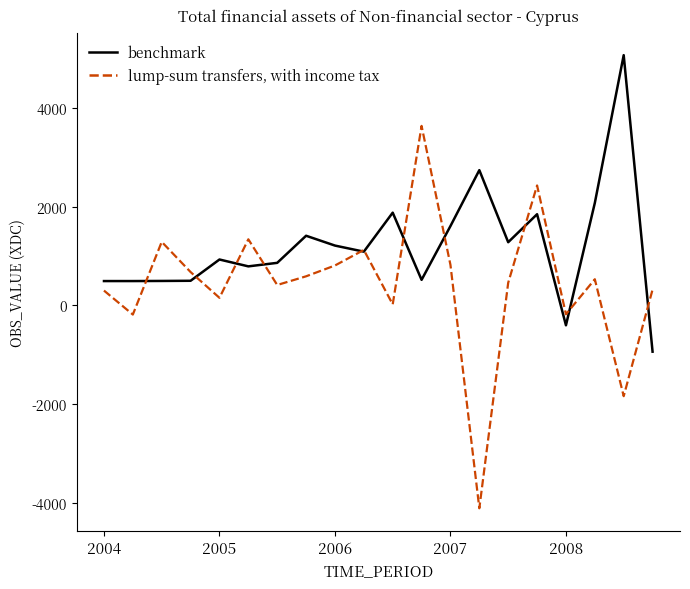

How many negative values does the benchmark series have?

2